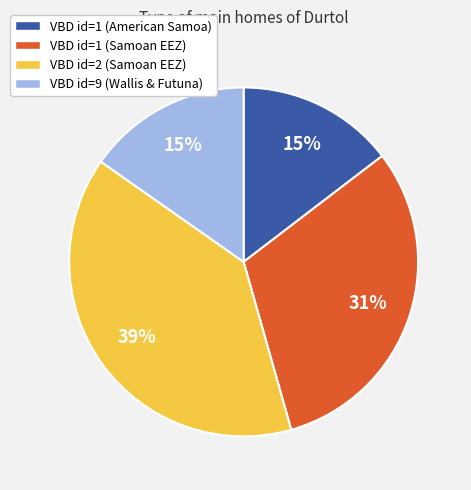

Is there a majority slice in this chart?

No